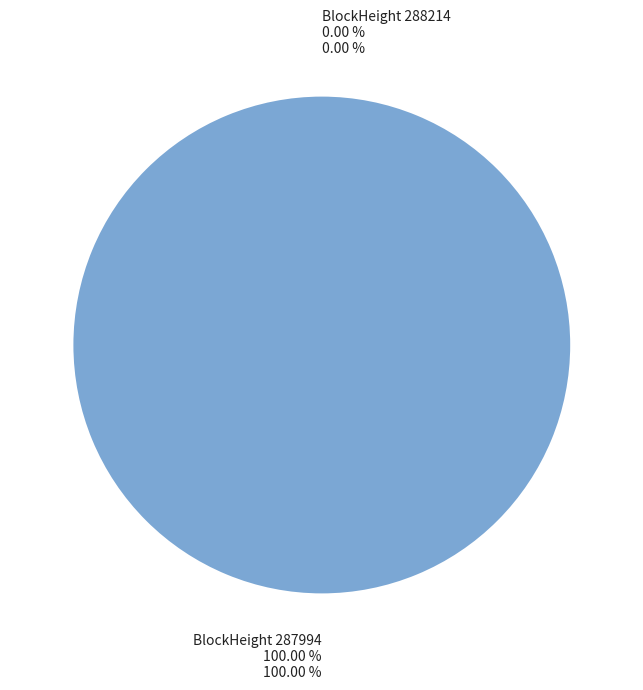

Is there a majority slice in this chart?

Yes